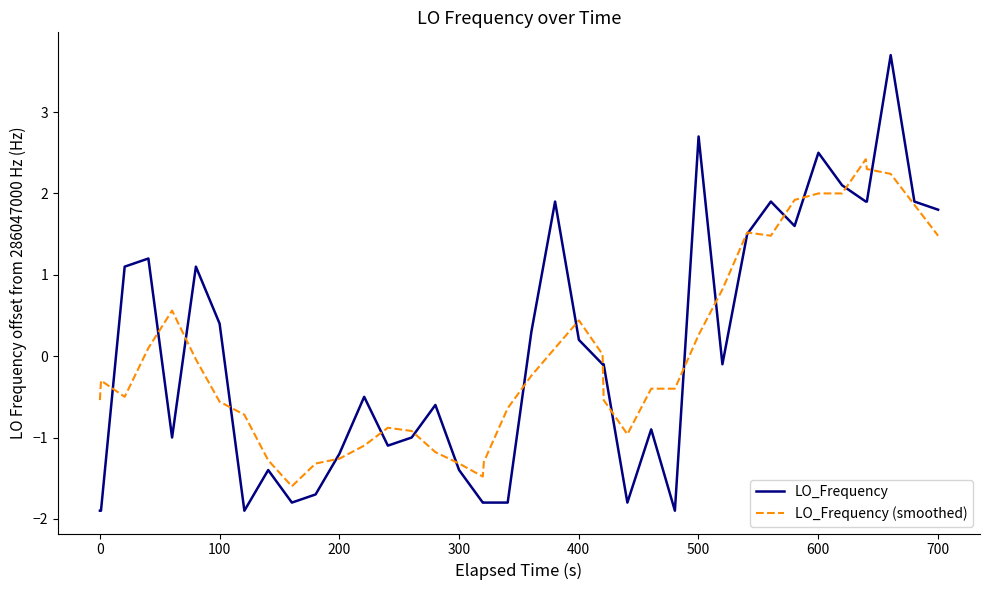

Which series has the largest range (max minus min)?

LO_Frequency